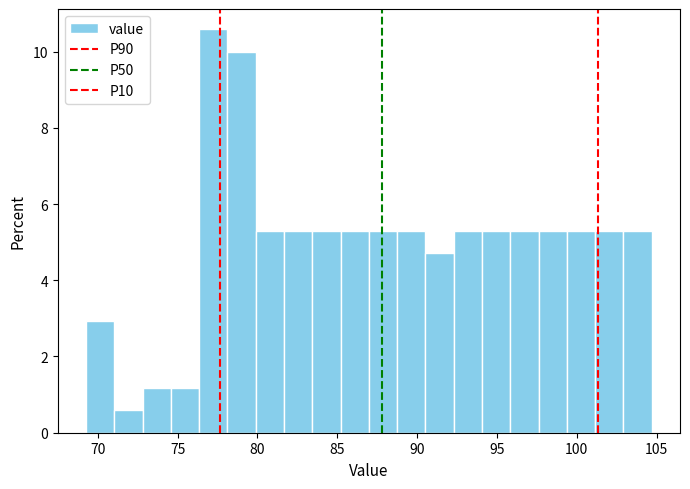

Read against the x-axis, roughly where is the centre of the tallest bar?

77.0